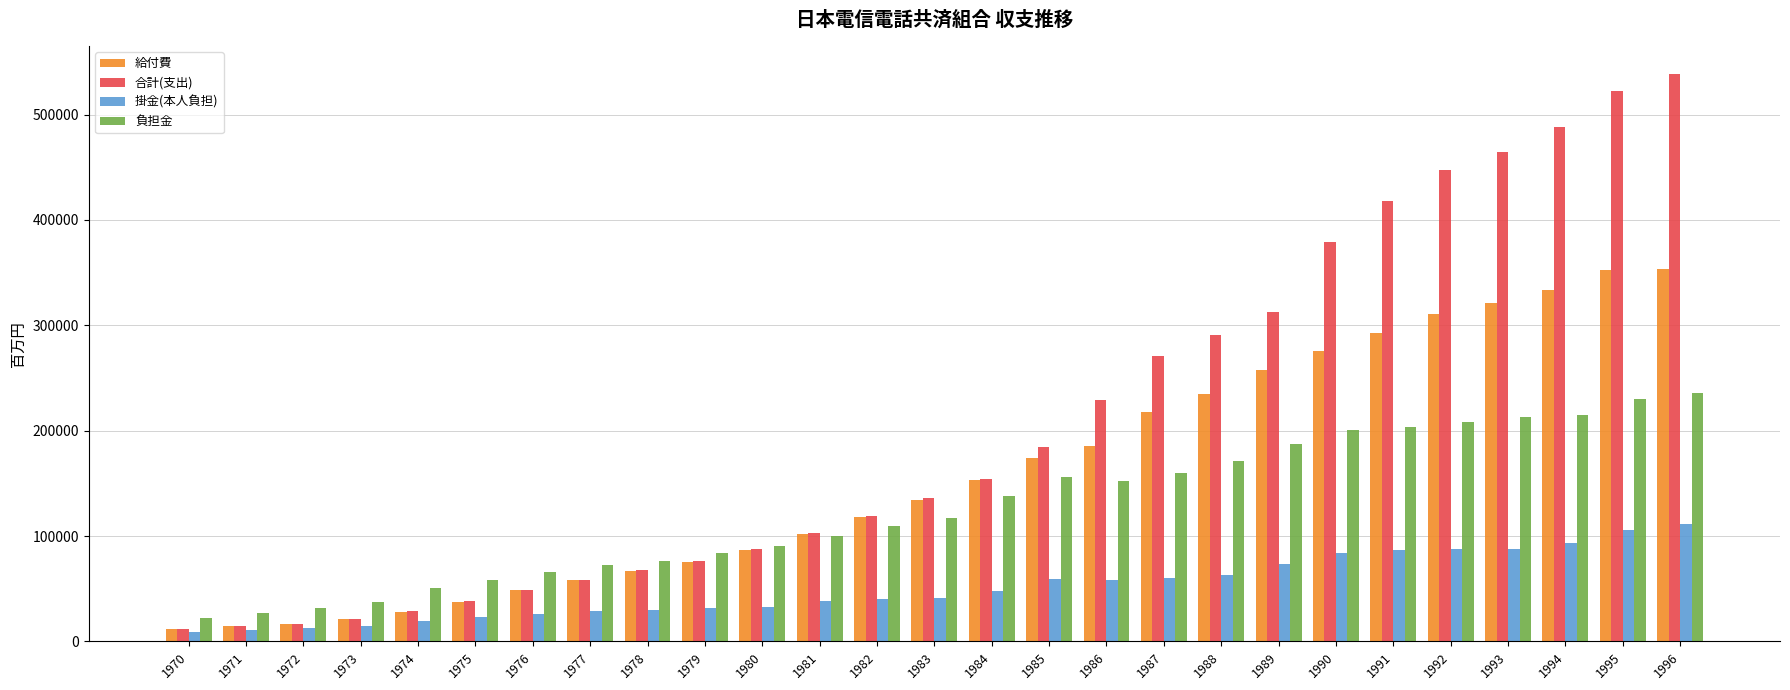

The value of 負担金 at 1985 is 156314. True or false?

True